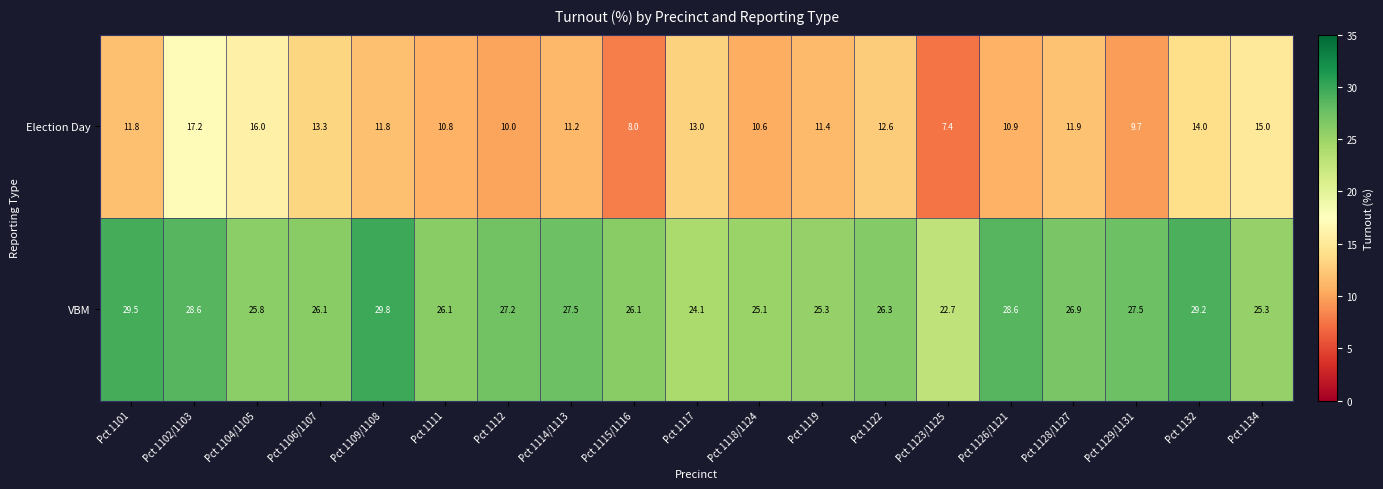

What is the minimum value for VBM?

22.7